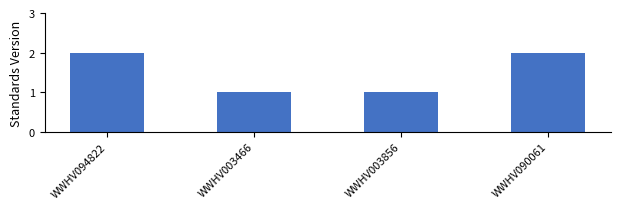

What is the difference between the maximum and minimum values?

1